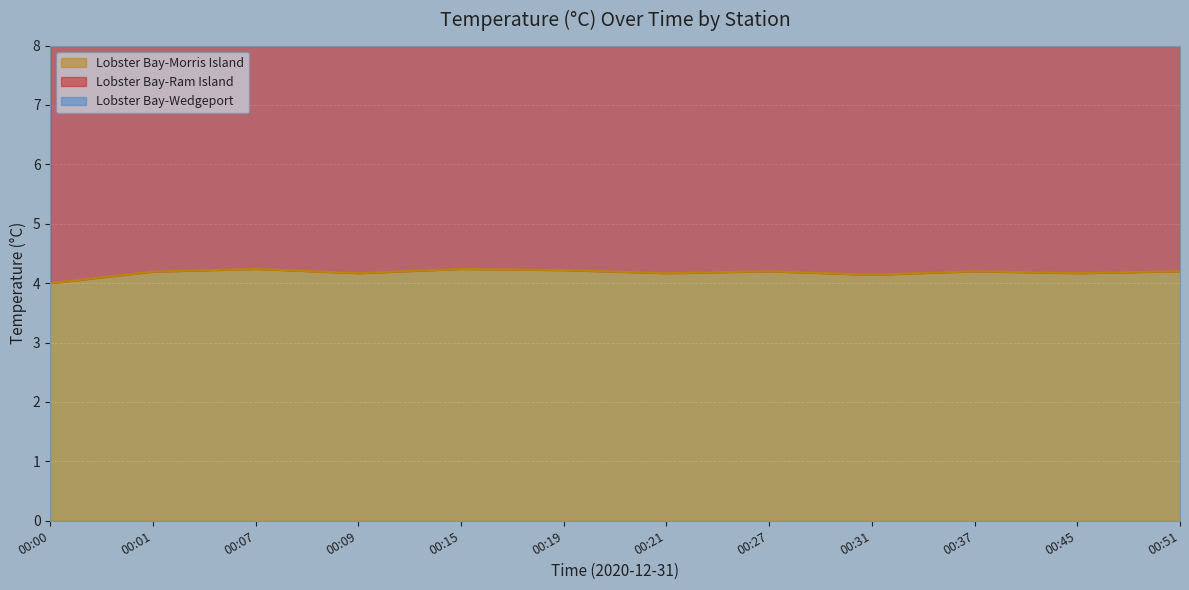

Where is the first local minimum for Lobster Bay-Morris Island?

00:09